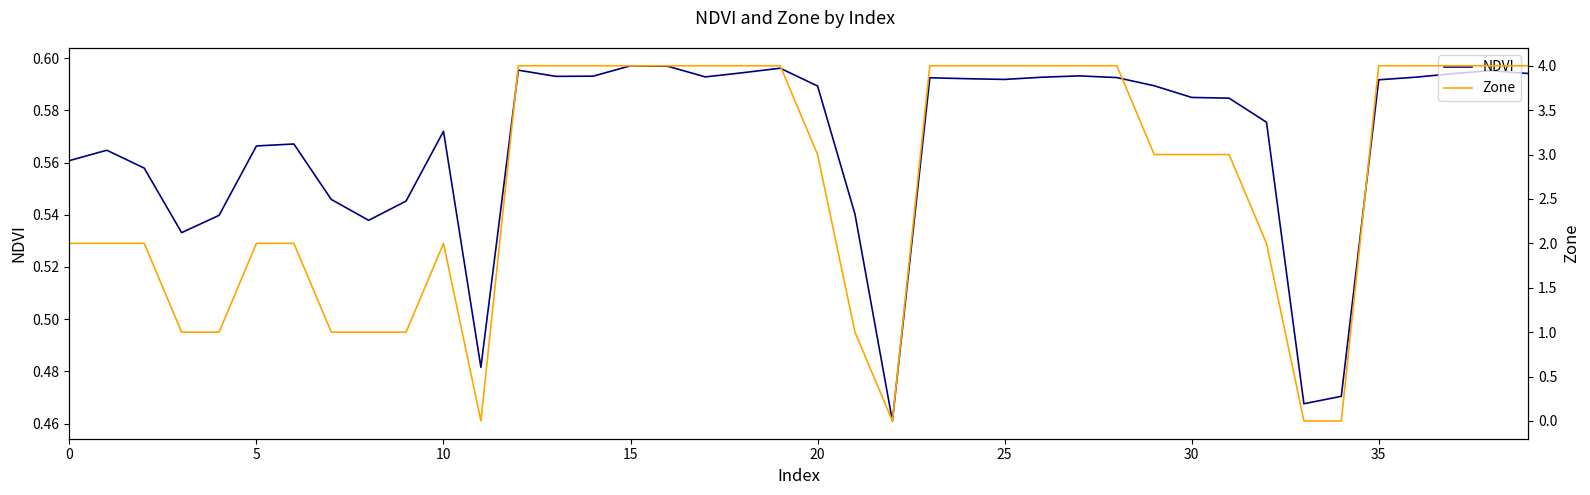

How many lines are shown in the chart?

2